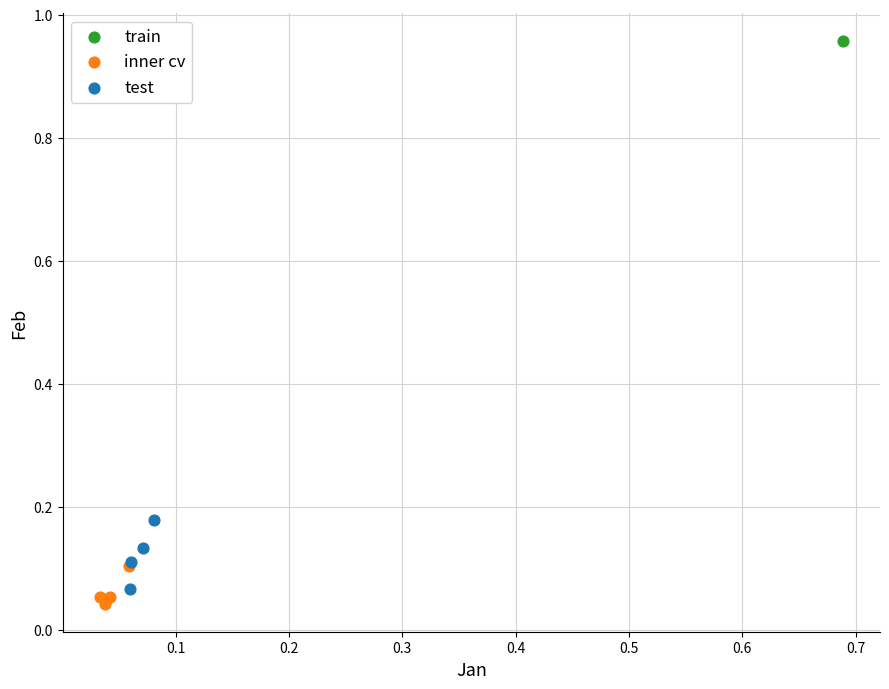

What are all the series names shown in the legend?

train, inner cv, test